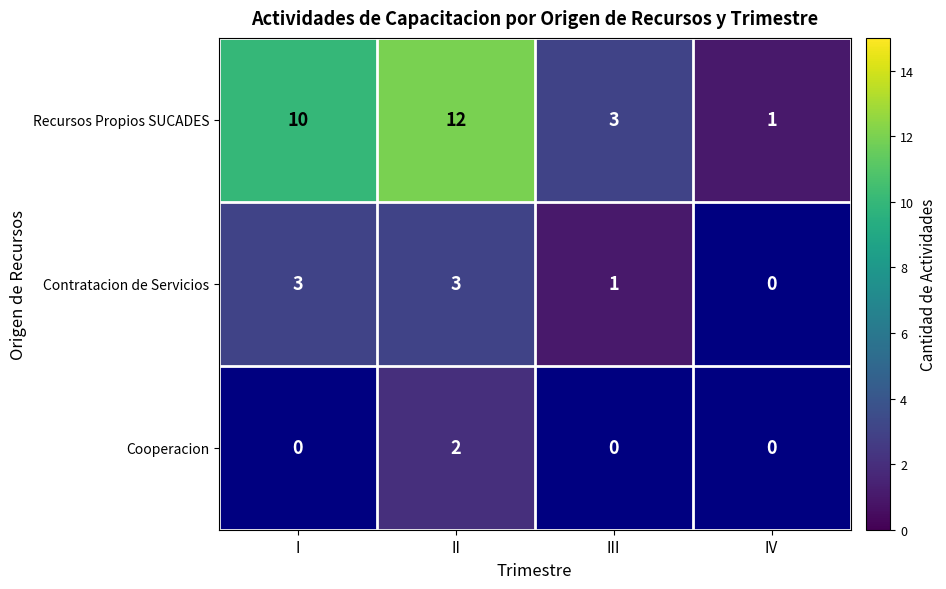

What is the approximate value of Recursos Propios SUCADES at I?

10